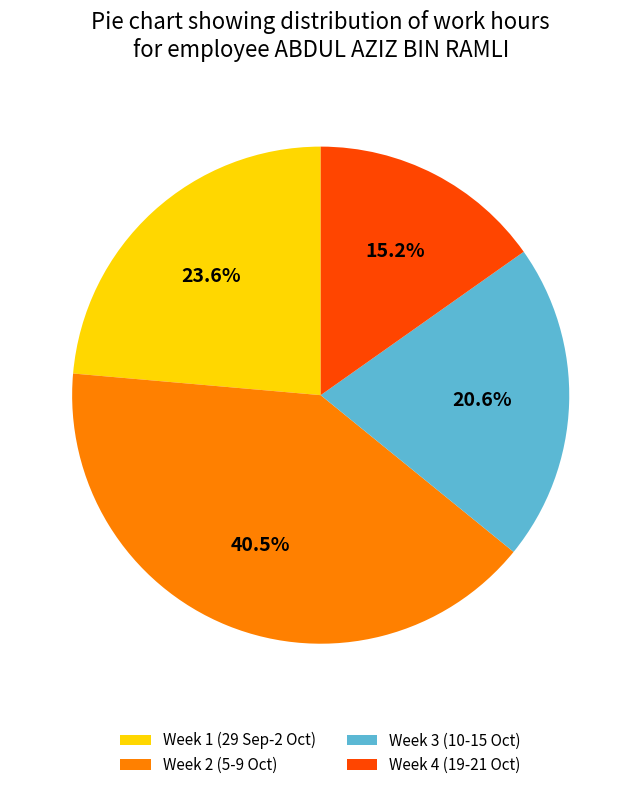

Which category has the smallest portion of the pie?

Week 4 (19-21 Oct)